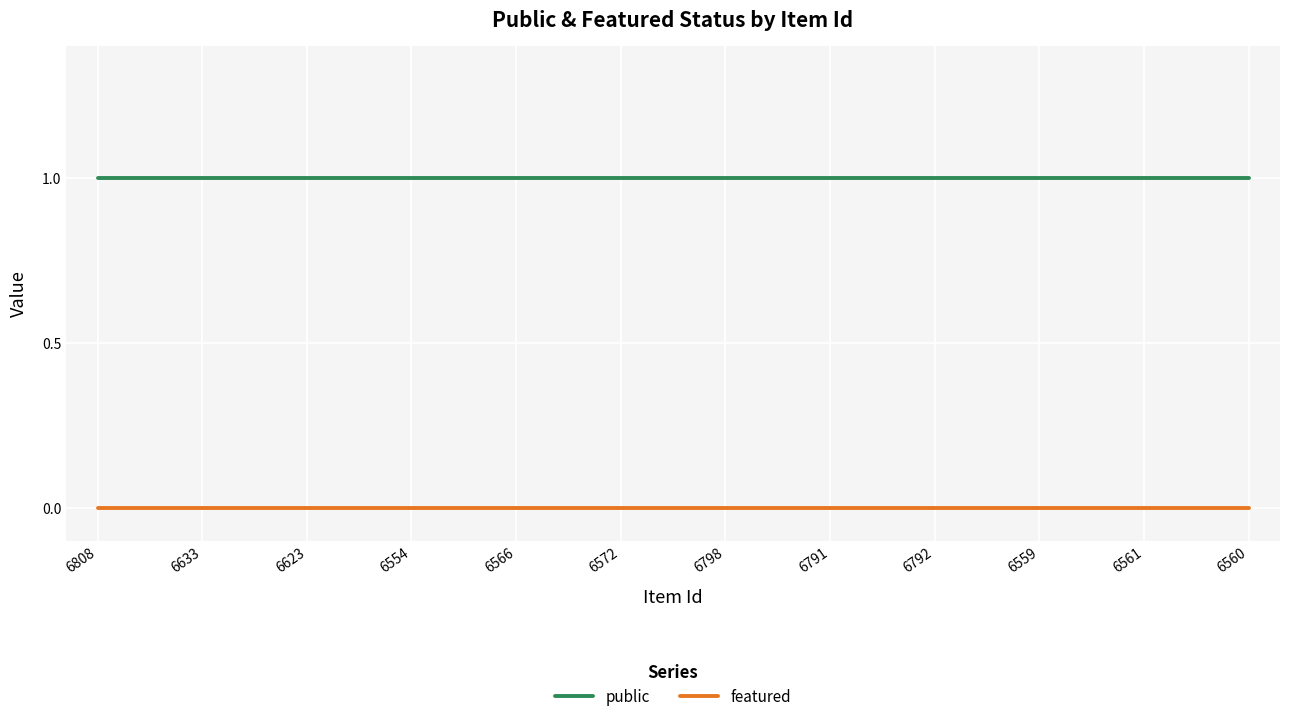

List the series in order of their overall mean, highest first.

public, featured